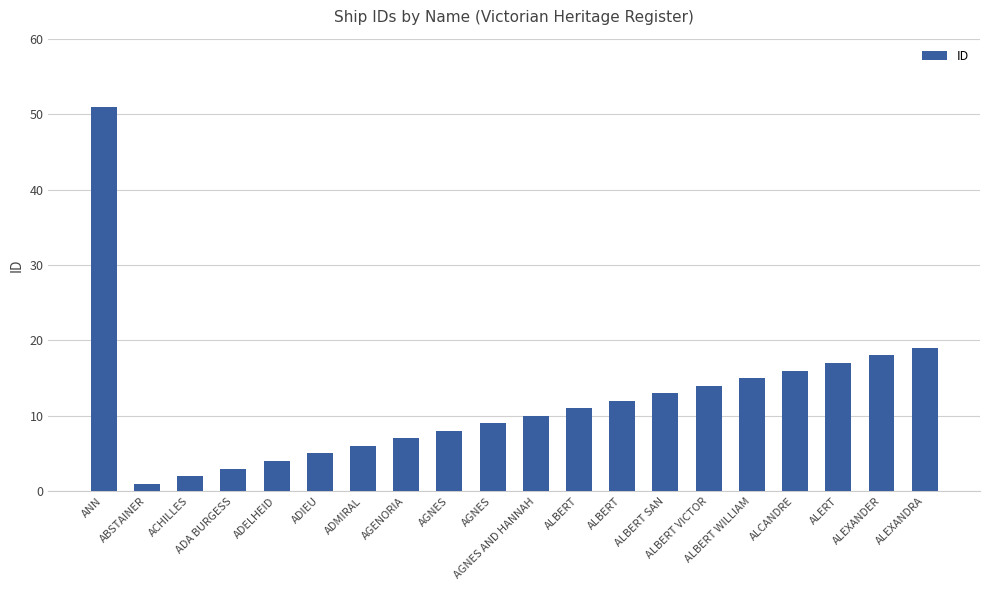

What is the difference between the values at ADMIRAL and ADA BURGESS?

3